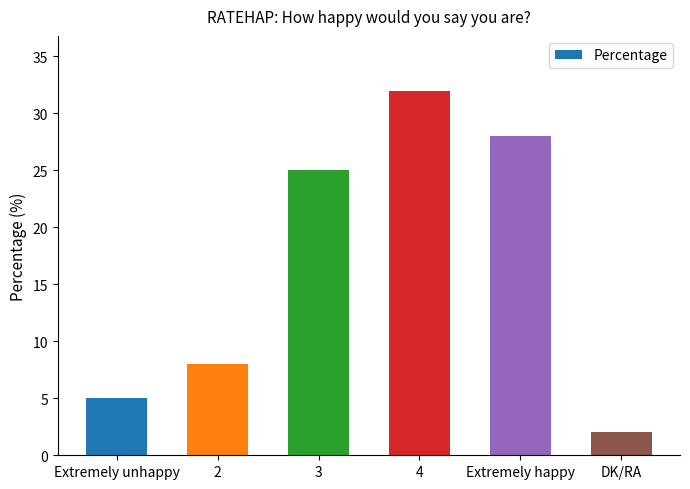

How many bars are there in total?

6